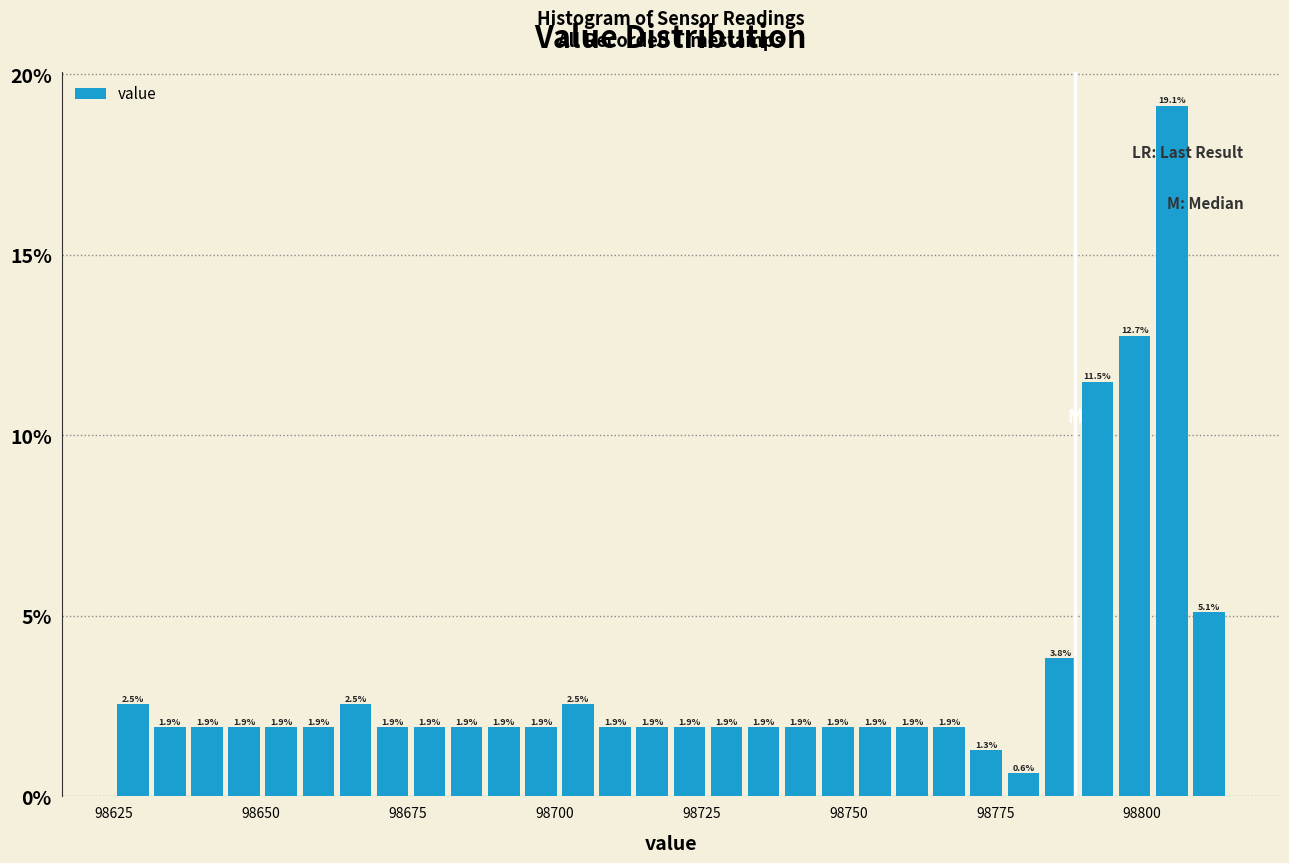

Around what value on the x-axis is the tallest bar? Give the approximate position of its centre, as read against the axis.

98805